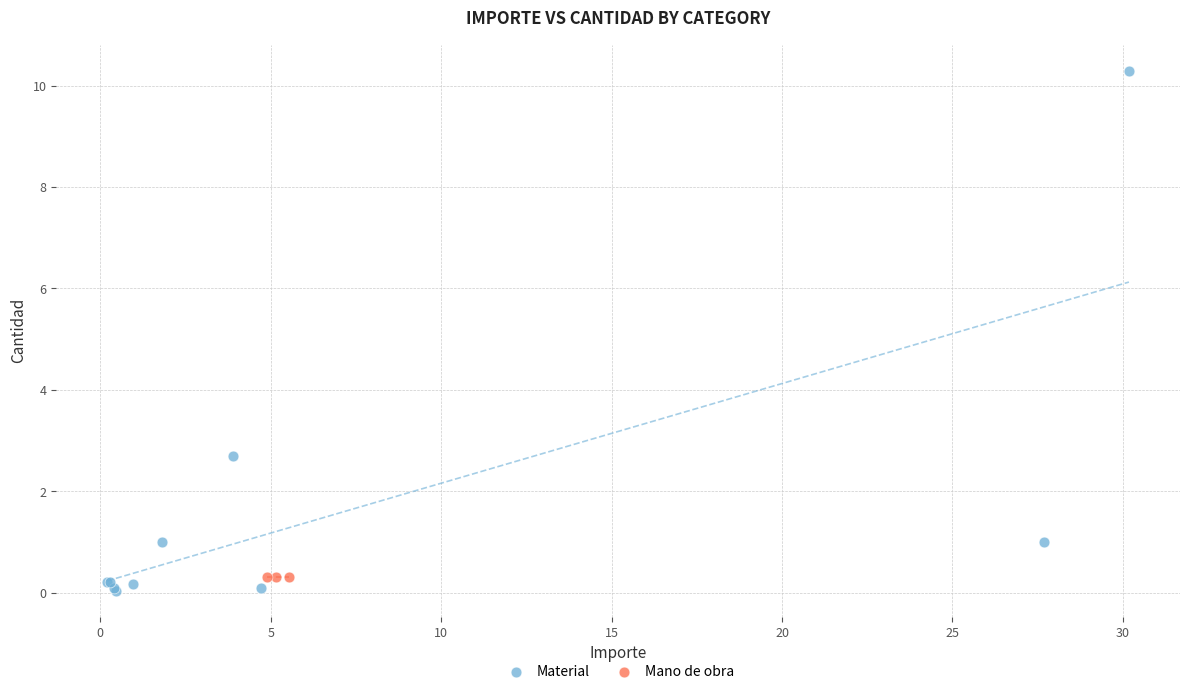

Which series contains the highest Y value?

Material